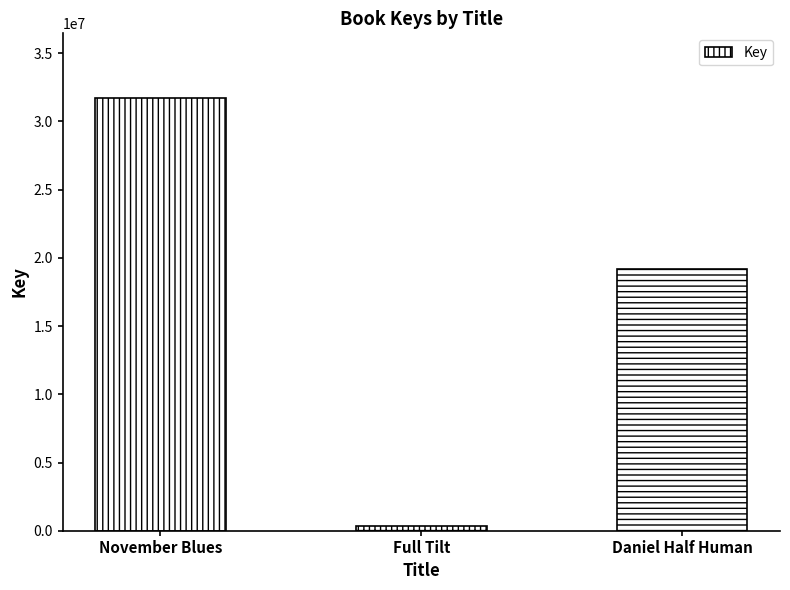

Rank the categories by value from lowest to highest.

Full Tilt, Daniel Half Human, November Blues